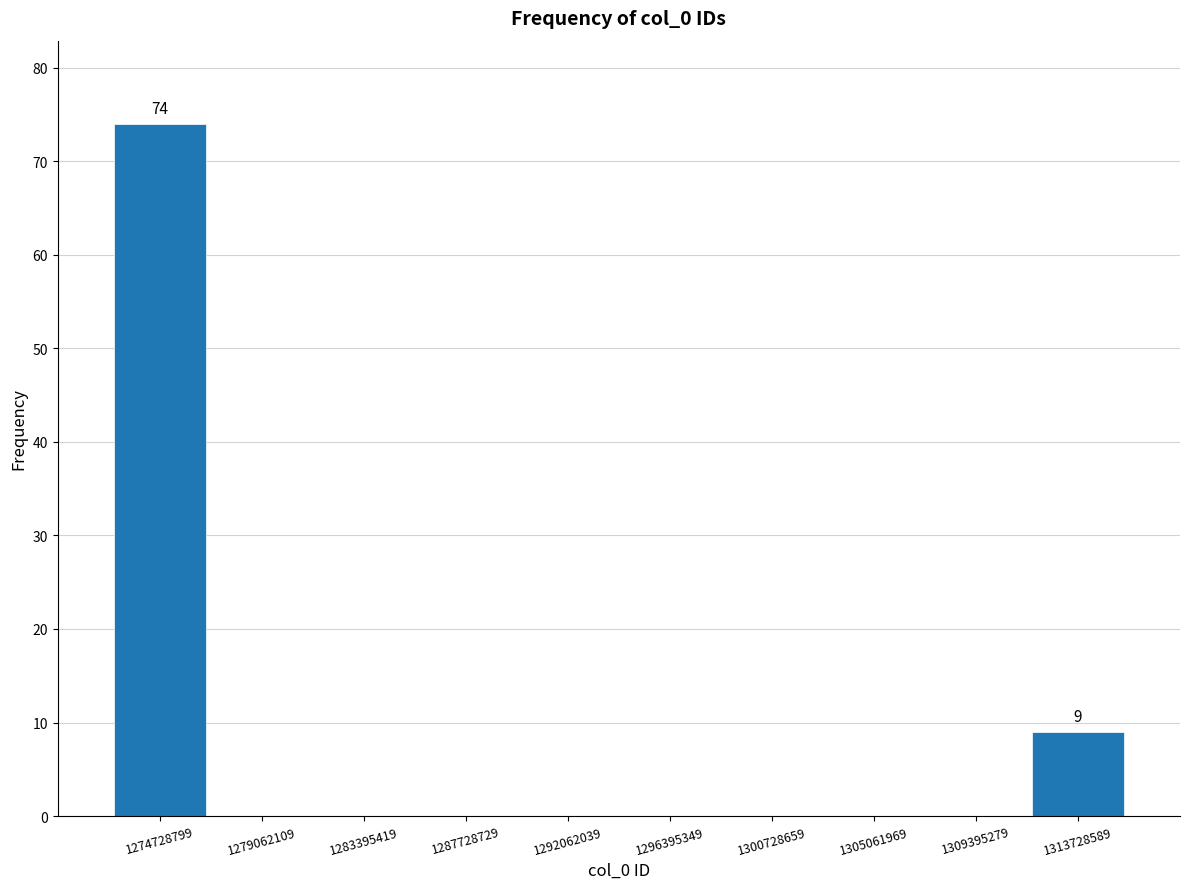

Over which range of the x-axis is the bar tallest?

1272500000 to 1277000000